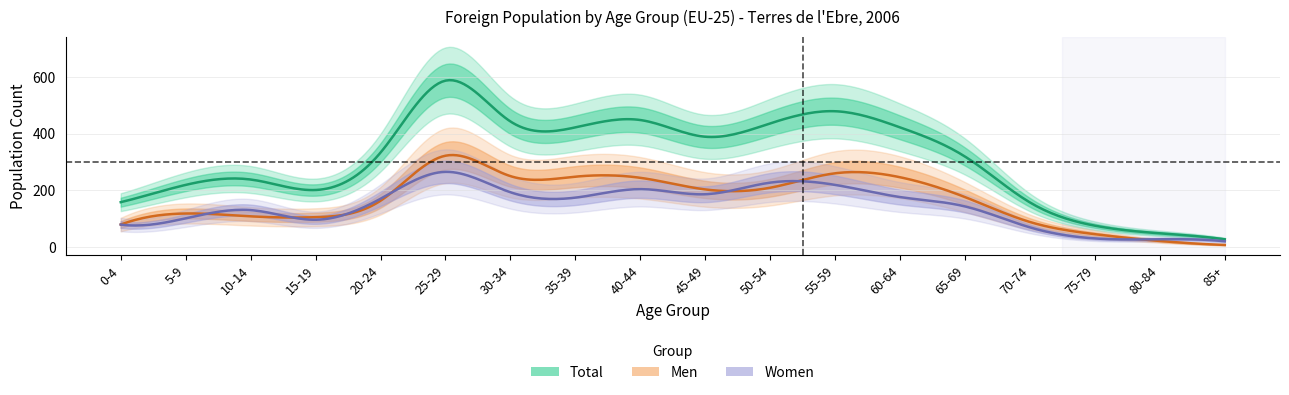

True or false: Men has more than 1 points higher than both neighbors.

True